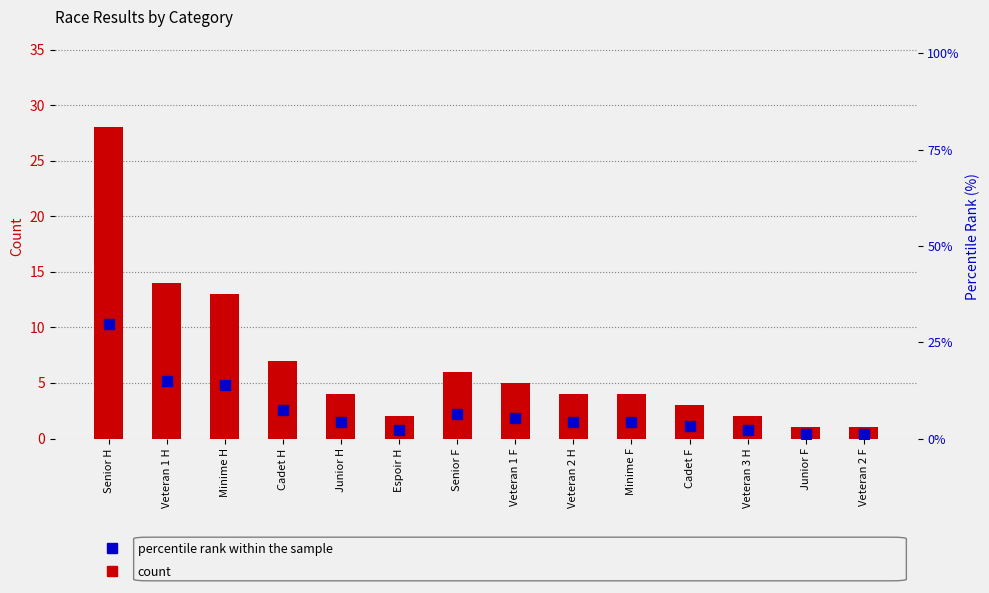

What is the difference between the maximum and minimum values in the count series?

27.0